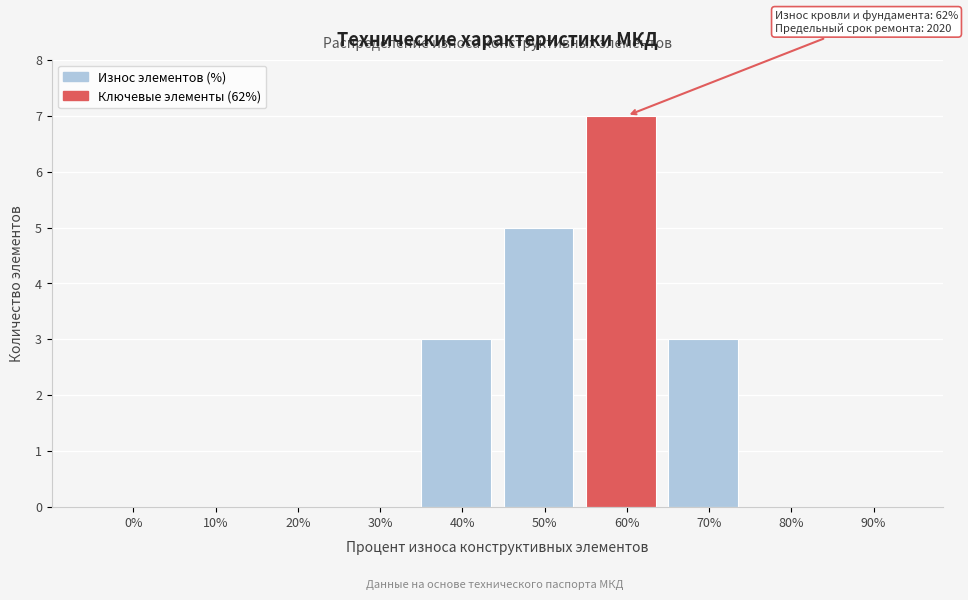

Reading left to right, transcribe all the data shown in this chart.

0%=0	10%=0	20%=0	30%=0	40%=3	50%=5	60%=7	70%=3	80%=0	90%=0